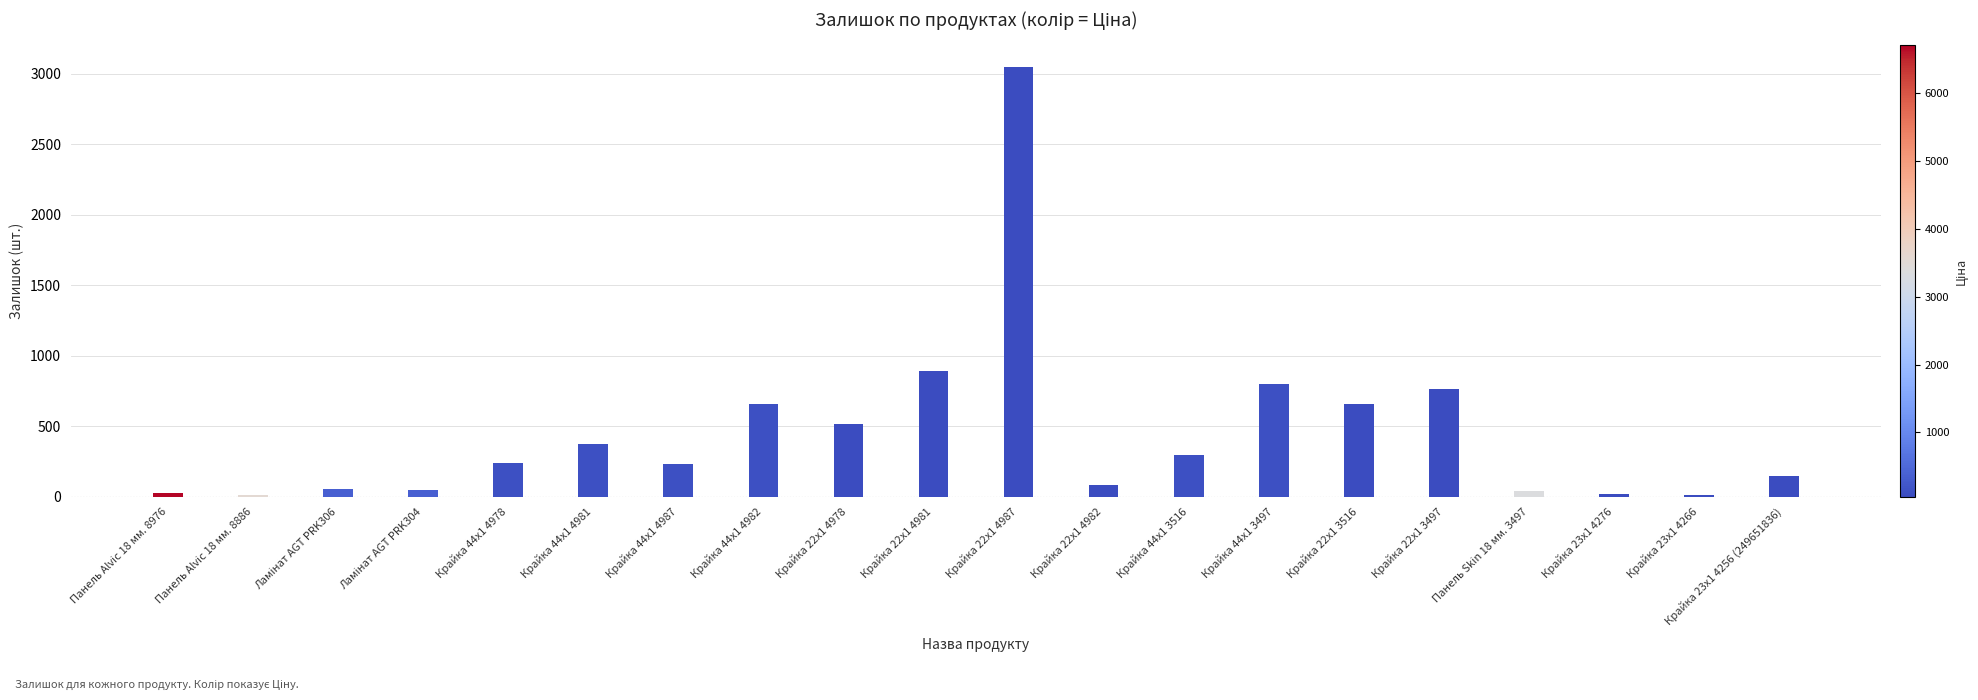

Where is the data nearest to the value 1528?

Крайка 22x1 4981